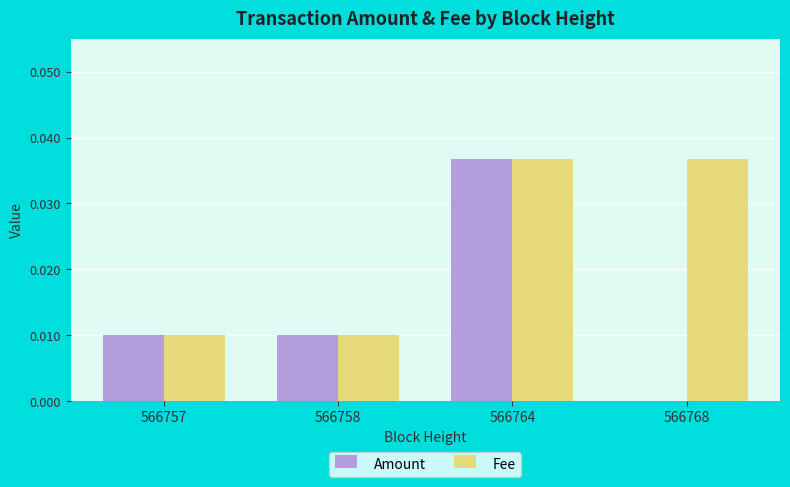

True or false: Fee has a value of 0.0 at 566768.

True